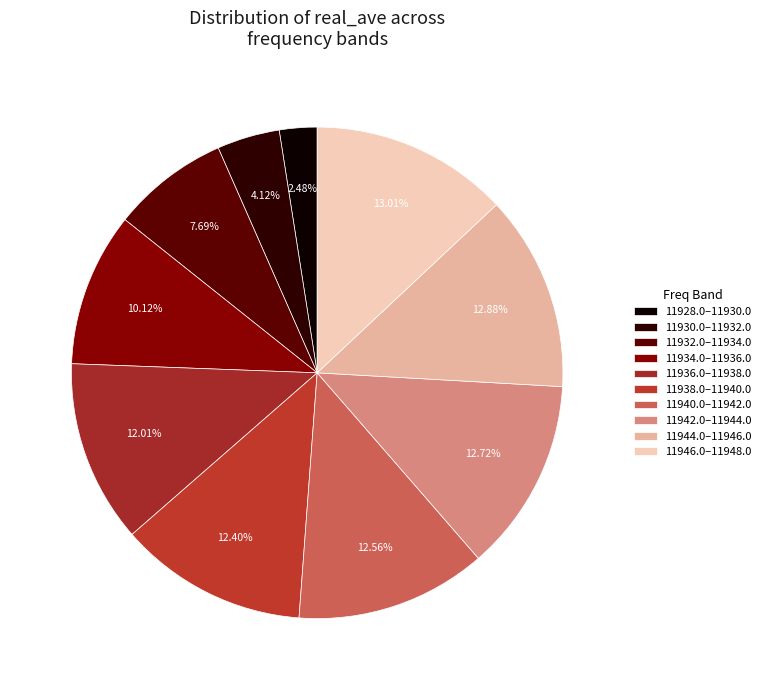

How many slices are in this pie chart?

10